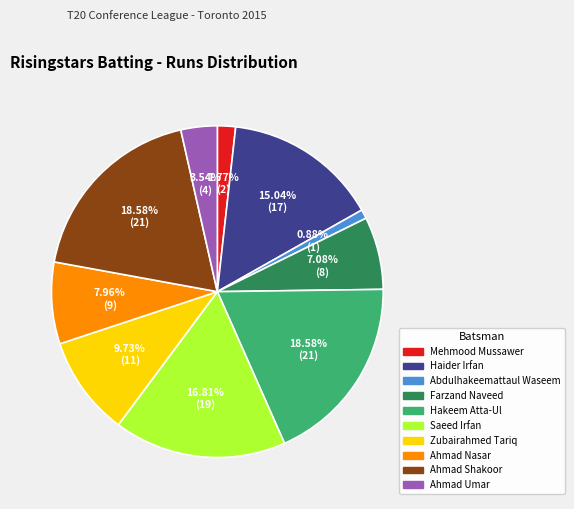

Is there any slice that represents more than half of the pie?

No